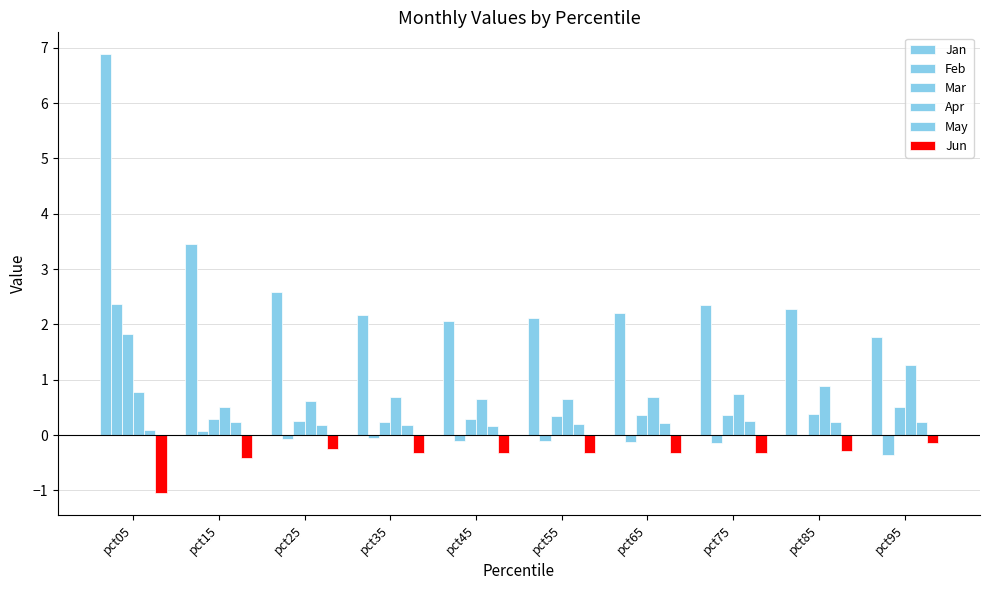

List the labels in order of Mar value, smallest first.

pct35, pct25, pct45, pct15, pct55, pct75, pct65, pct85, pct95, pct05